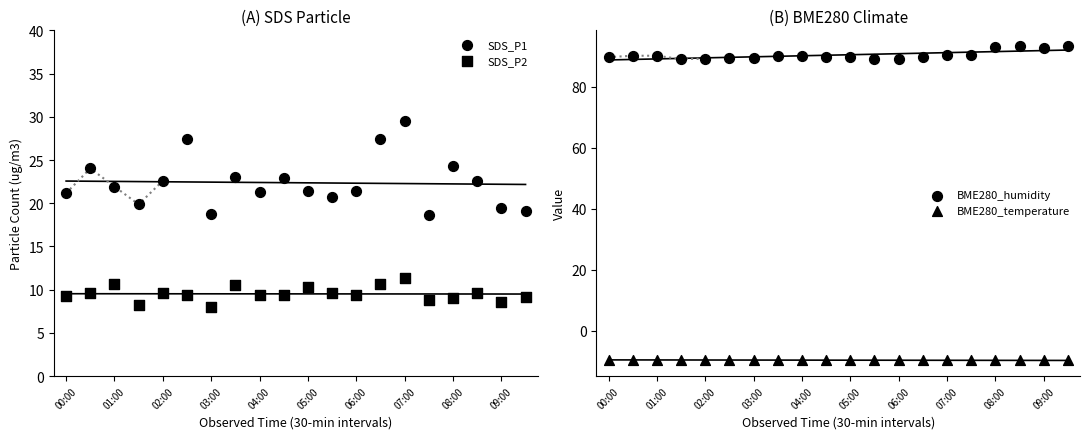

Which series has the largest total across all categories?

BME280_humidity